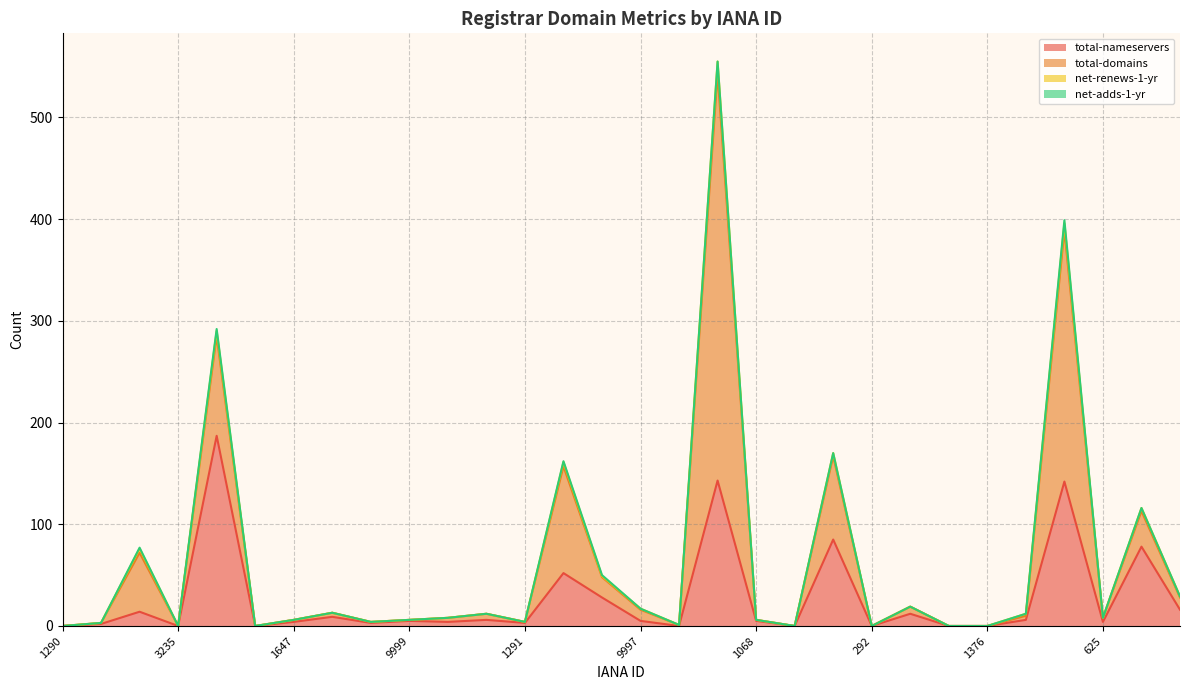

Between which two adjacent categories do total-domains and total-nameservers first intersect?

9998 and 1408